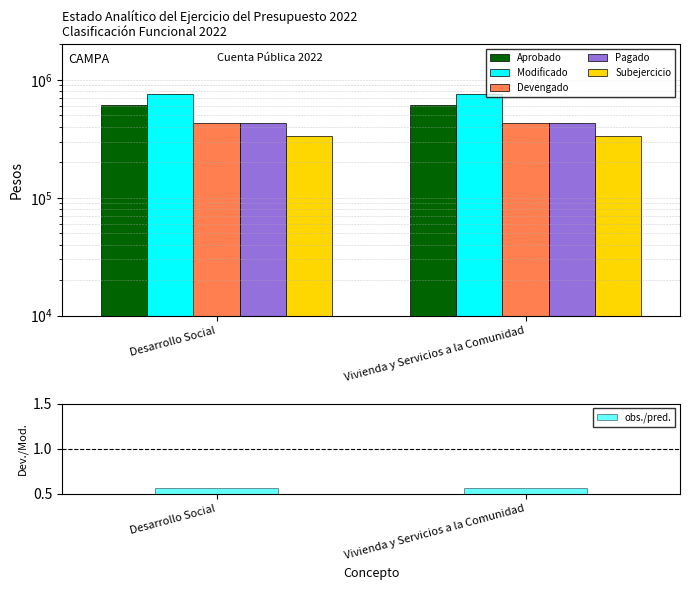

What value does the Modificado series have at Vivienda y Servicios a la Comunidad?

761339.0